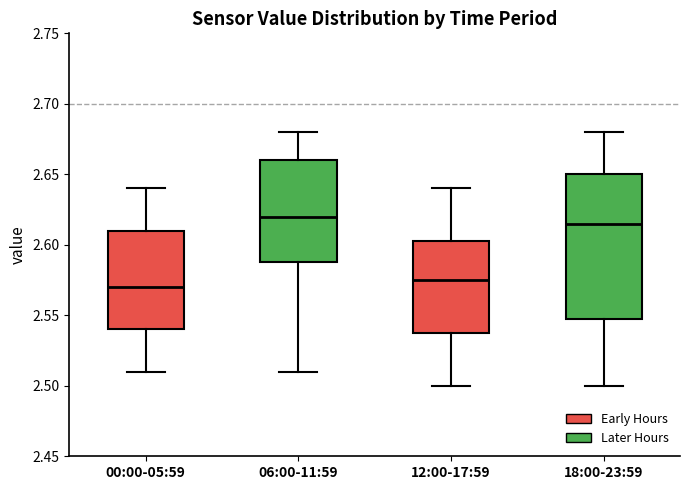

Comparing the boxes themselves (not the whiskers), which one is the tallest?

18:00-23:59